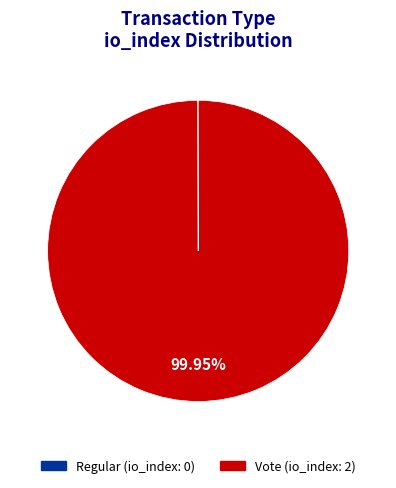

What is the largest slice in the pie chart?

Vote